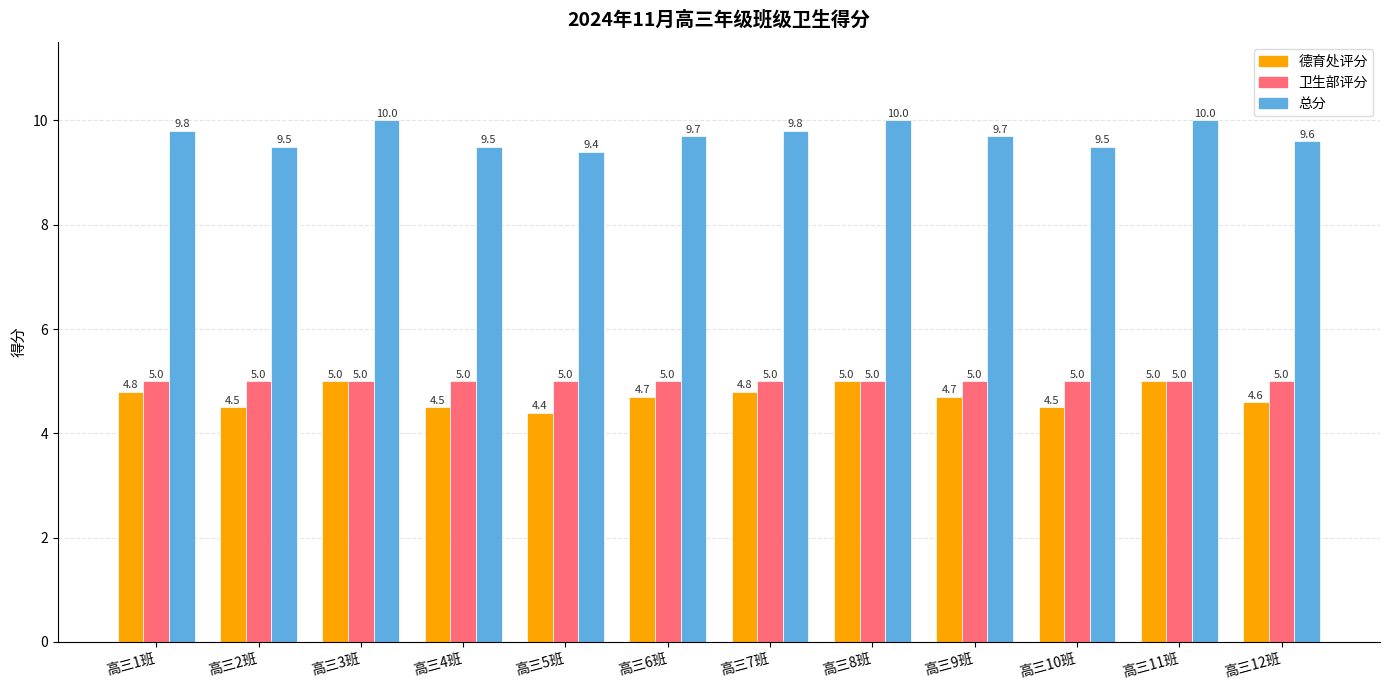

Which category has the lowest value across all series?

高三5班